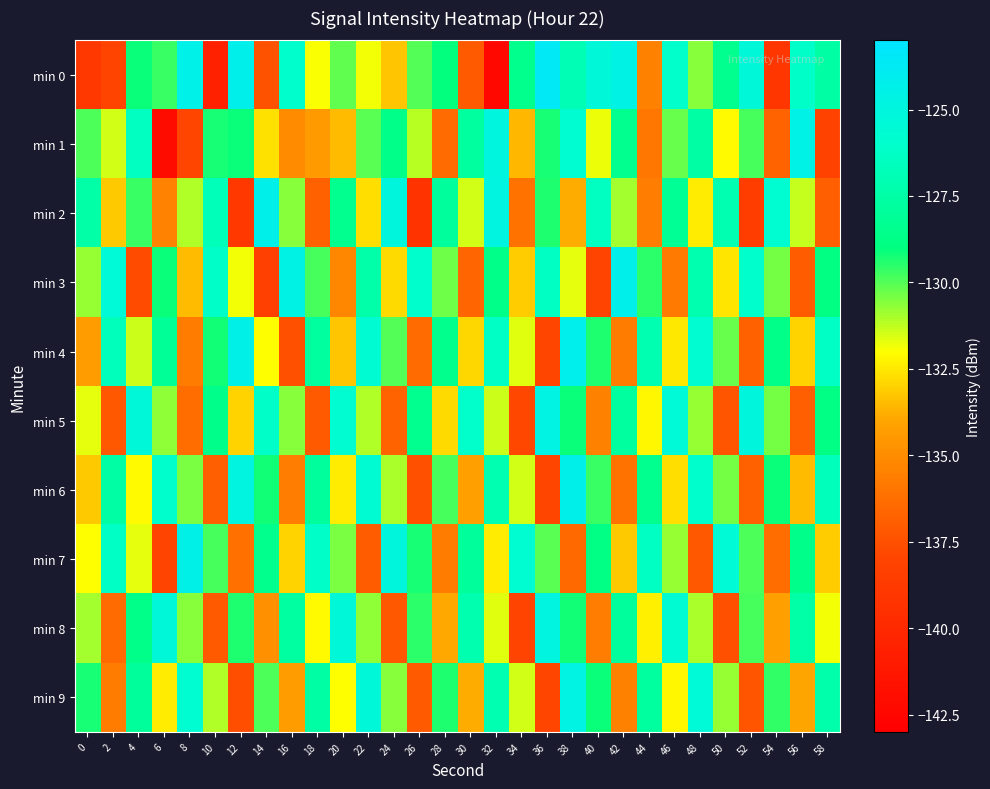

What is the difference between the highest and lowest values at 20?

9.9